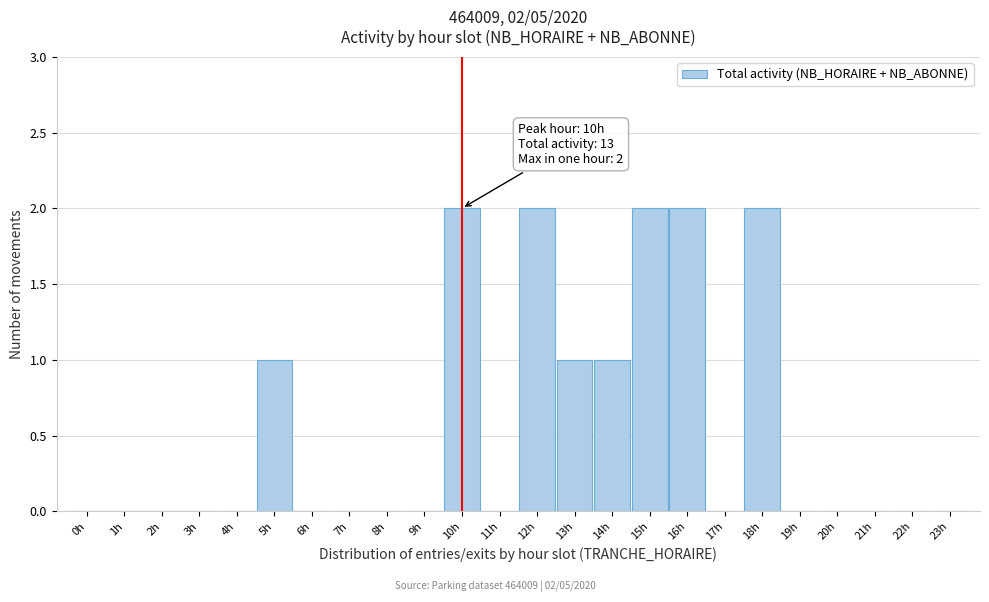

Reading left to right, what are all the values shown in this chart?

0h=0	1h=0	2h=0	3h=0	4h=0	5h=1	6h=0	7h=0	8h=0	9h=0	10h=2	11h=0	12h=2	13h=1	14h=1	15h=2	16h=2	17h=0	18h=2	19h=0	20h=0	21h=0	22h=0	23h=0